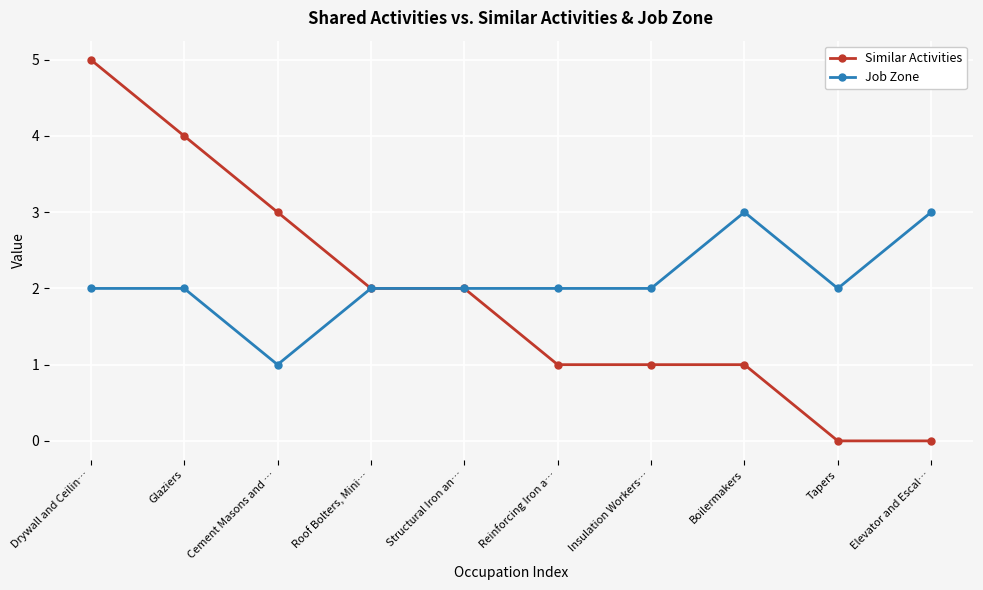

What value does the Job Zone series have at Elevator and Escal…?

3